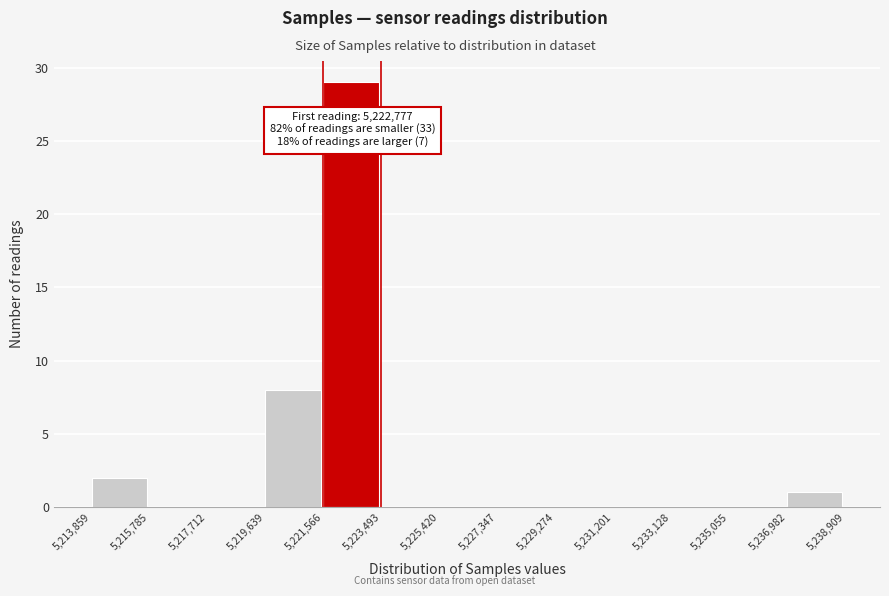

Over which range of the x-axis is the bar tallest?

5,221,566 to 5,223,493